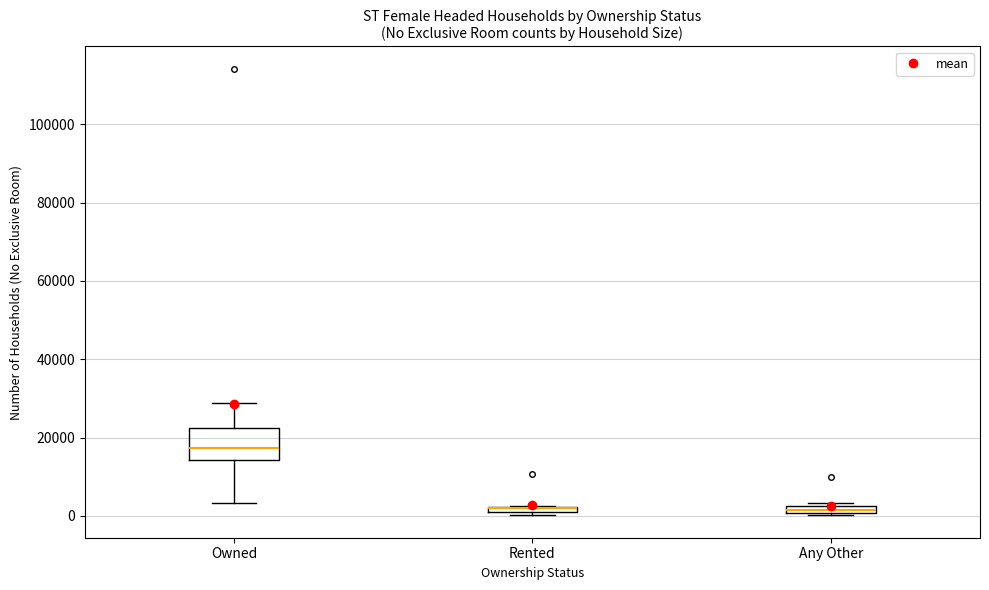

Where is the upper edge of the box for Rented on the y-axis? The values are not printed on the chart, so give them approximately, as read against the axis.

2000